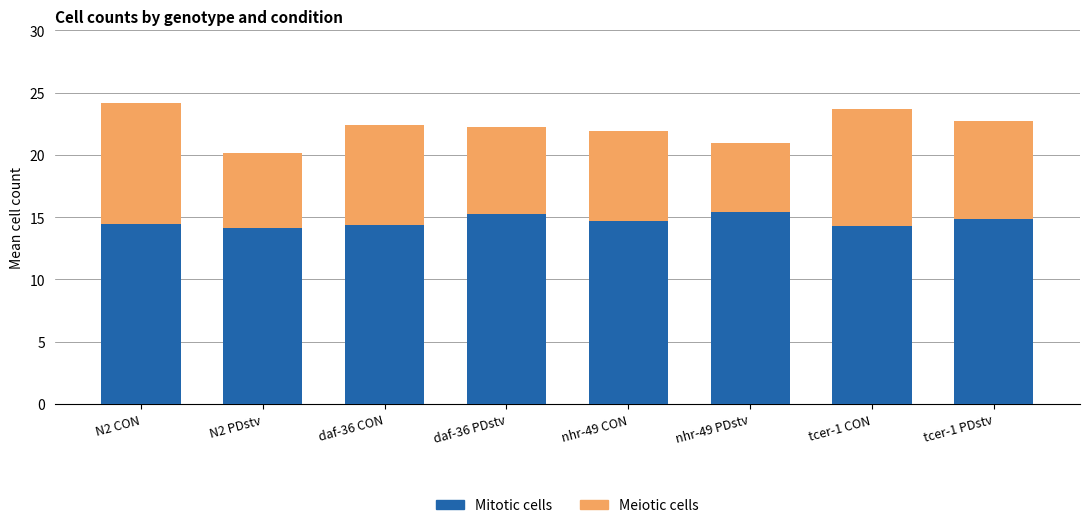

What is the minimum value for Mitotic cells?

14.1